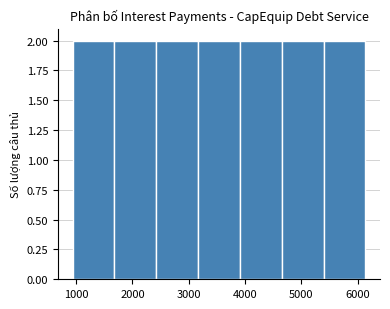

What is the height of the bar covering 1700 to 2400 on the x-axis? Neither the bar edges nor the heights are printed on the chart, so give them approximately, as read against the axes.

2